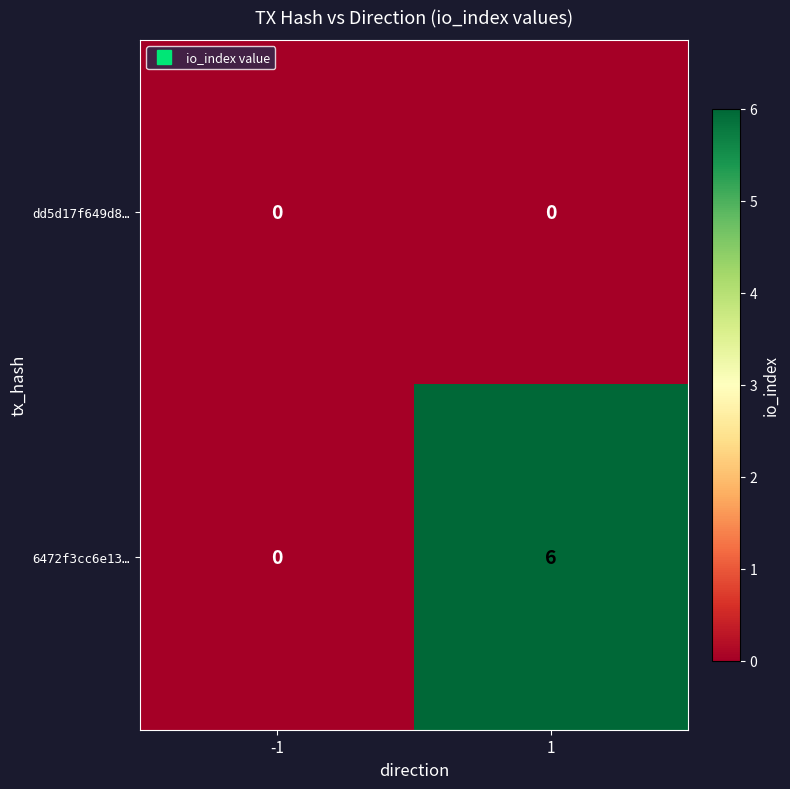

What is the average value of the 6472f3cc6e13… series?

3